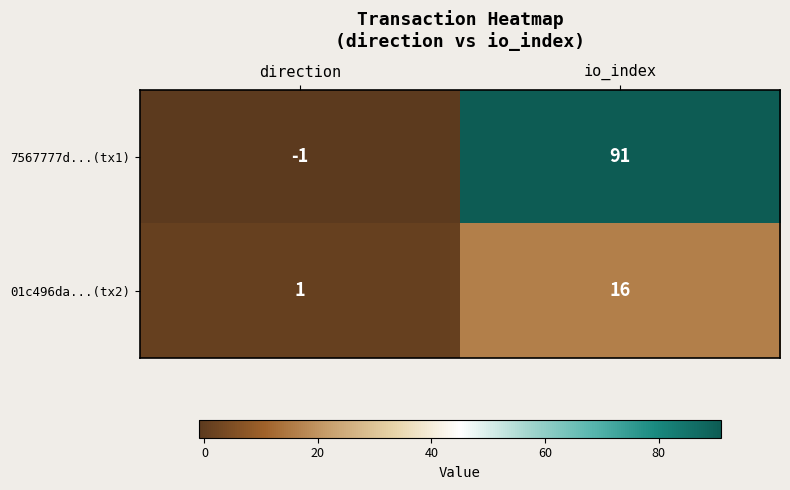

Reading left to right, extract all data points from this chart.

7567777d...(tx1): -1	91
01c496da...(tx2): 1	16